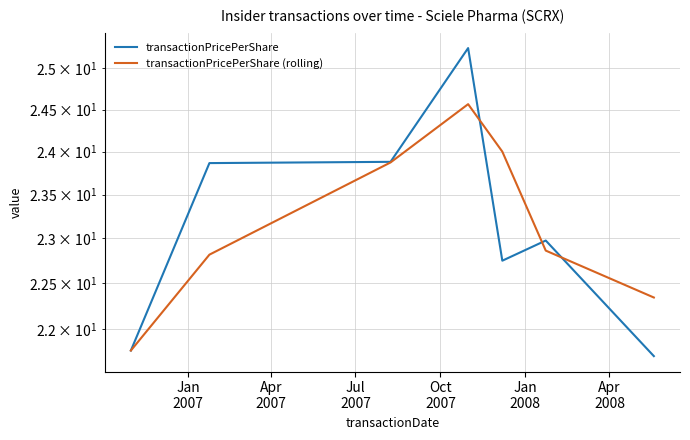

What is the total value across all series at Jul
2007?

47.8